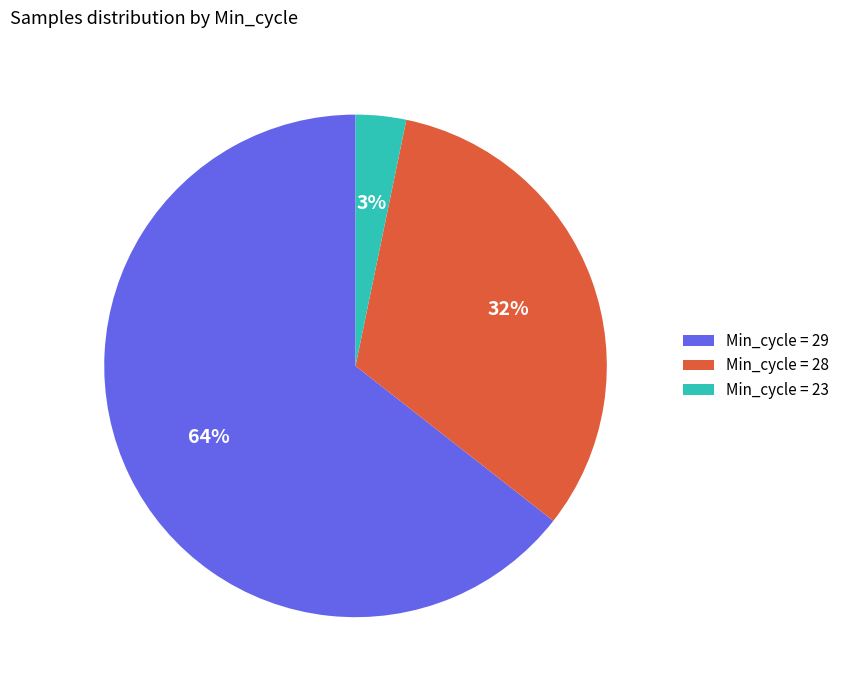

How many segments does this pie chart have?

3